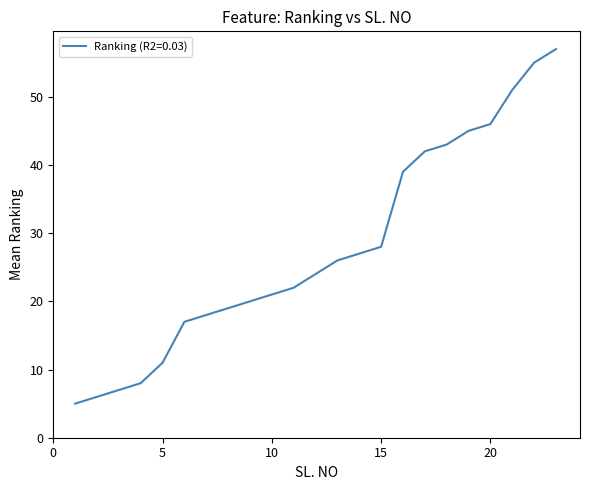

What is the smallest value displayed?

5